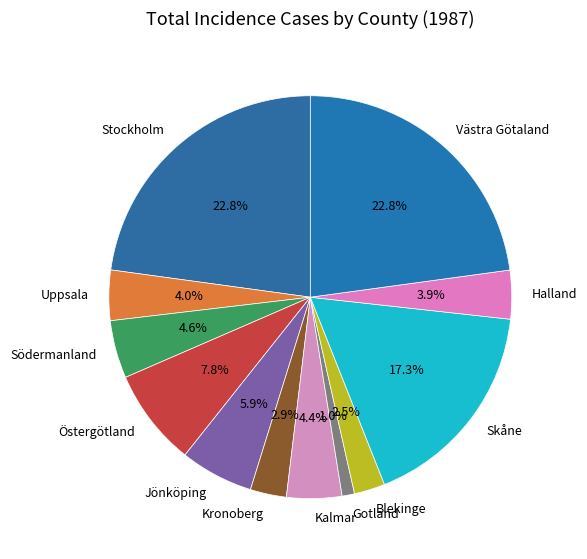

The Gotland slice represents 11% of the pie. True or false?

False